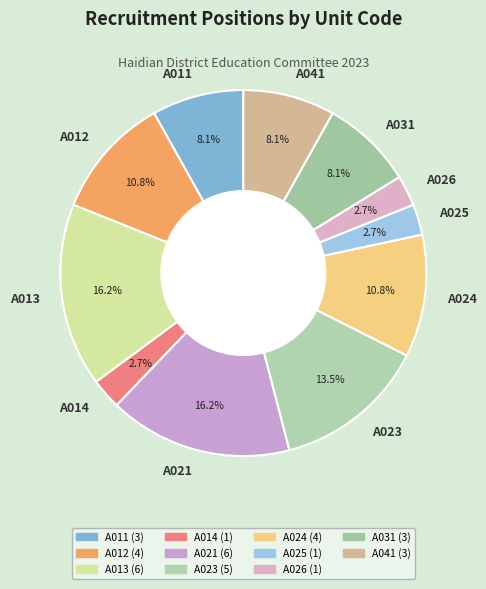

What percentage is the A013 slice, to the nearest percent?

16%